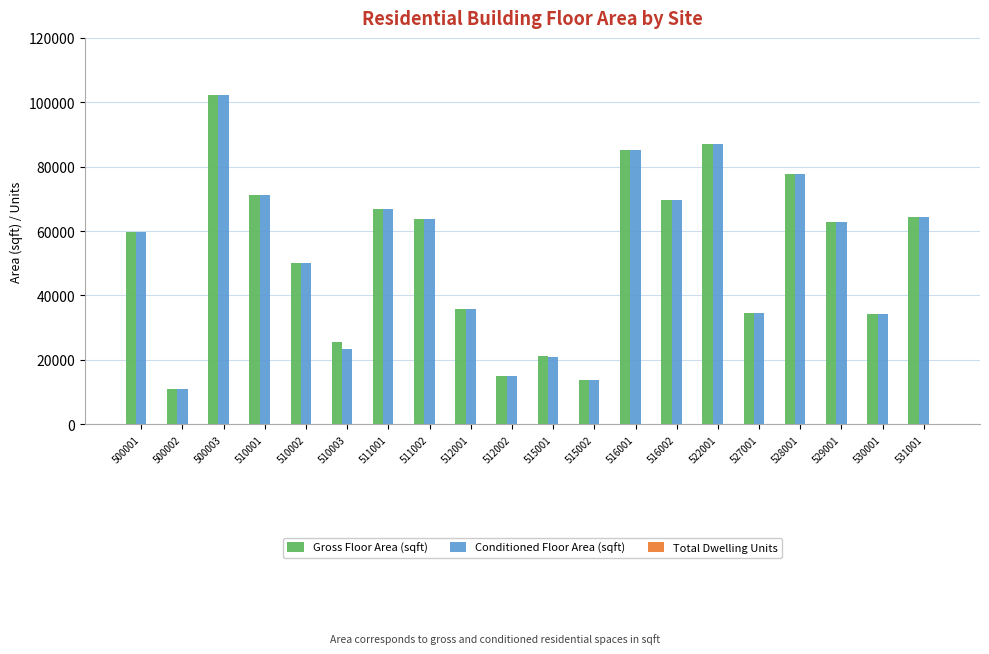

How many distinct data groups are displayed?

3